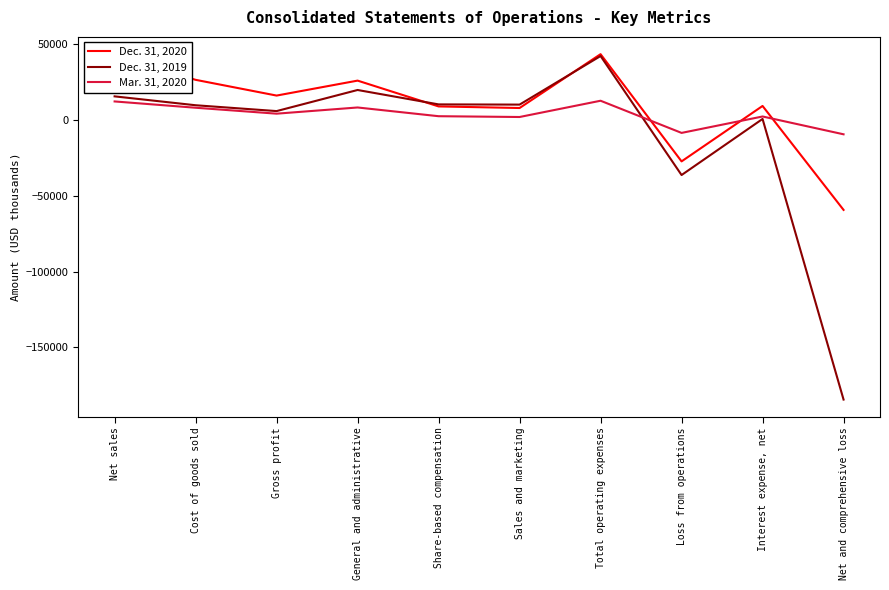

Which series has the widest spread of values?

Dec. 31, 2019